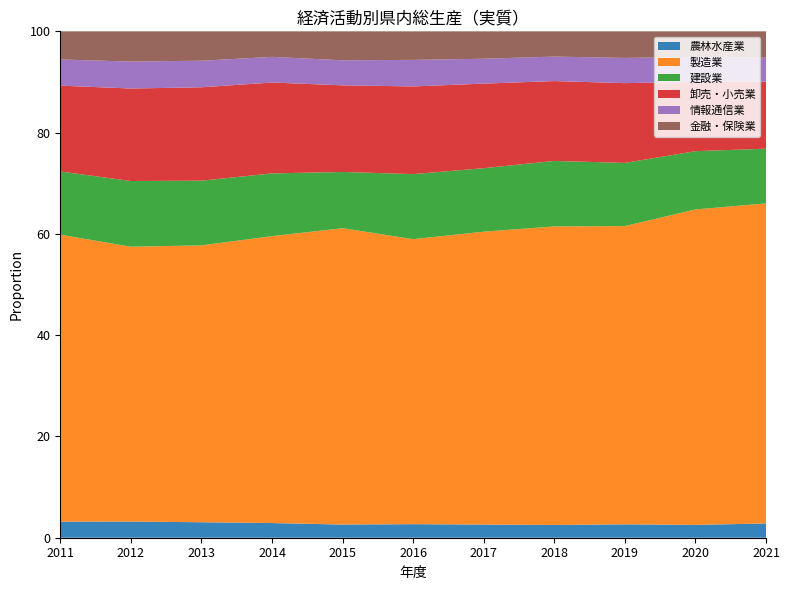

Reading left to right, transcribe all the data shown in this chart.

農林水産業: 53771	51436	51294	47963	45507	45533	47189	47956	48845	49639	58501
製造業: 960019	875089	916100	938094	1024020	957489	1050113	1122899	1088015	1218699	1312909
建設業: 211593	209099	214259	205202	194360	218457	227767	246283	230565	225124	224393
卸売・小売業: 287171	294503	308992	297154	299277	294522	303253	300301	290992	267621	274865
情報通信業: 87582	85760	87953	83818	86561	89191	89223	92039	91987	96116	98255
金融・保険業: 94128	96281	97246	83554	100070	95912	98235	95033	96994	99283	108217